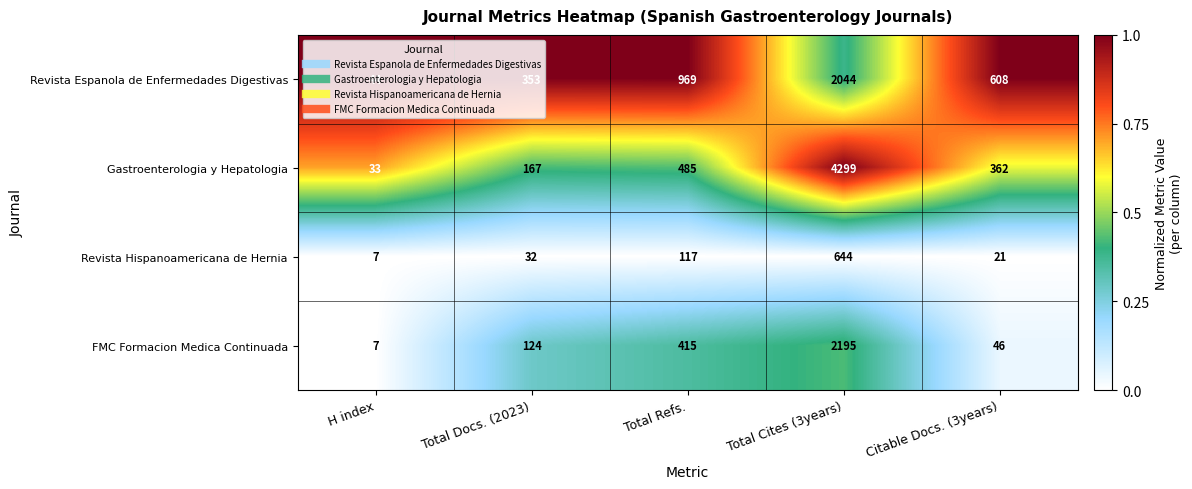

What is the spread (max minus min) of values at Total Docs. (2023)?

321